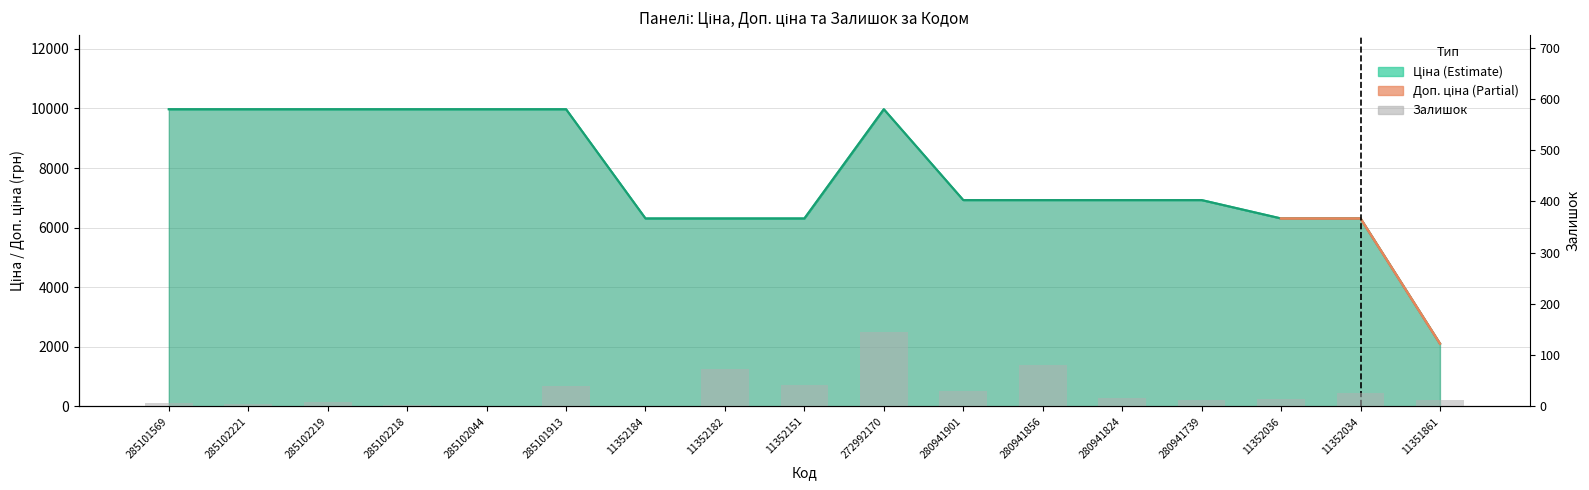

At 280941901, list the series in order from largest to smallest.

Ціна, Доп. ціна, Залишок